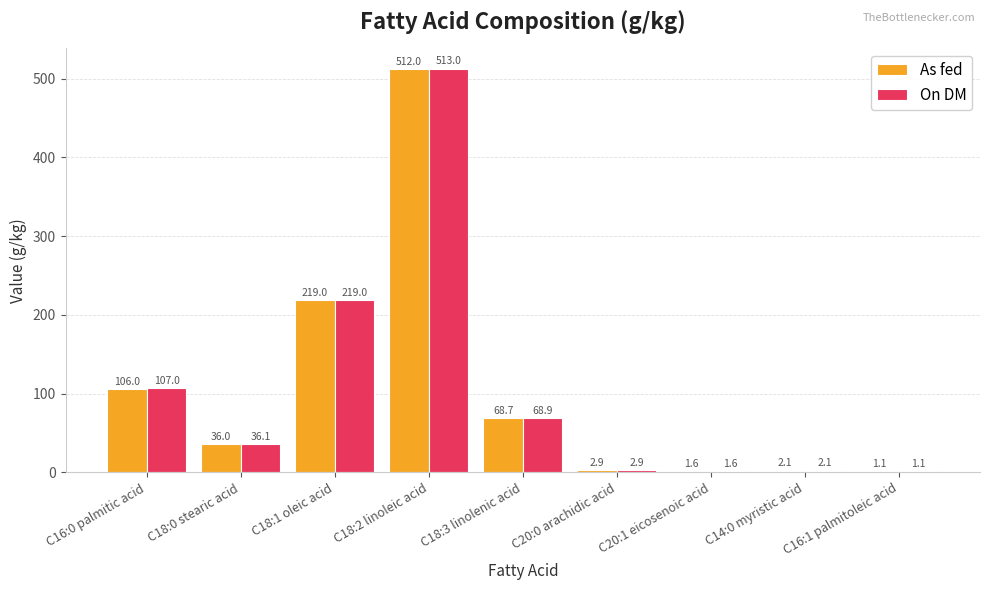

How many groups of bars are there?

9